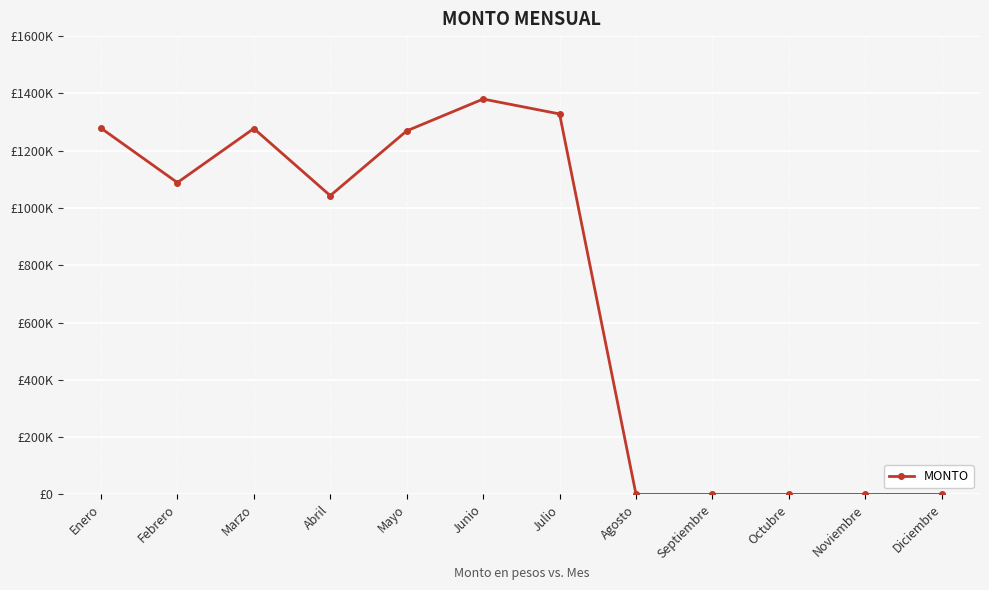

True or false: there are more than 0 points higher than both neighbors.

True